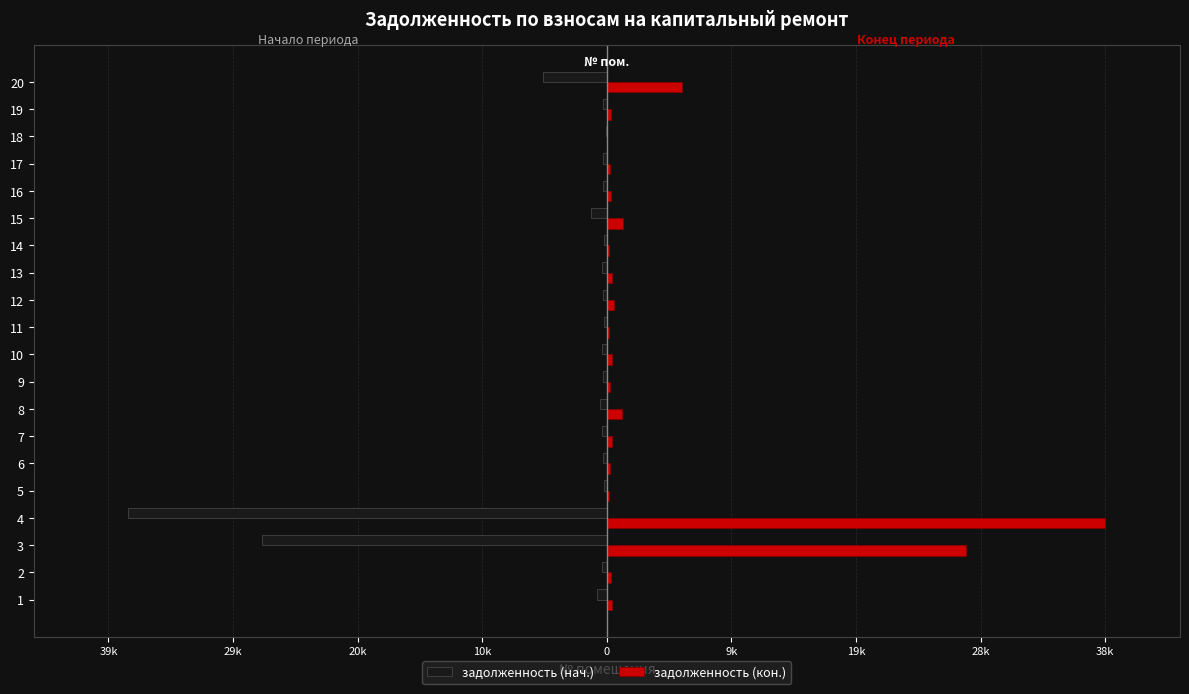

What are all the series names shown in the legend?

задолженность (нач.), задолженность (кон.)